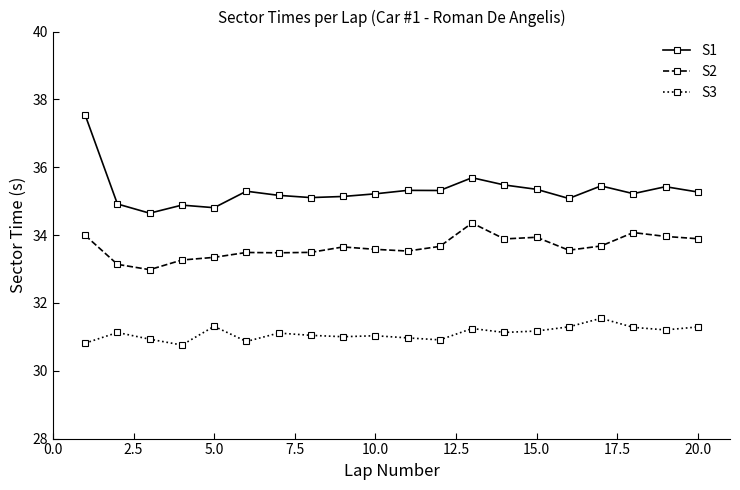

List the series in order of their overall mean, highest first.

S1, S2, S3